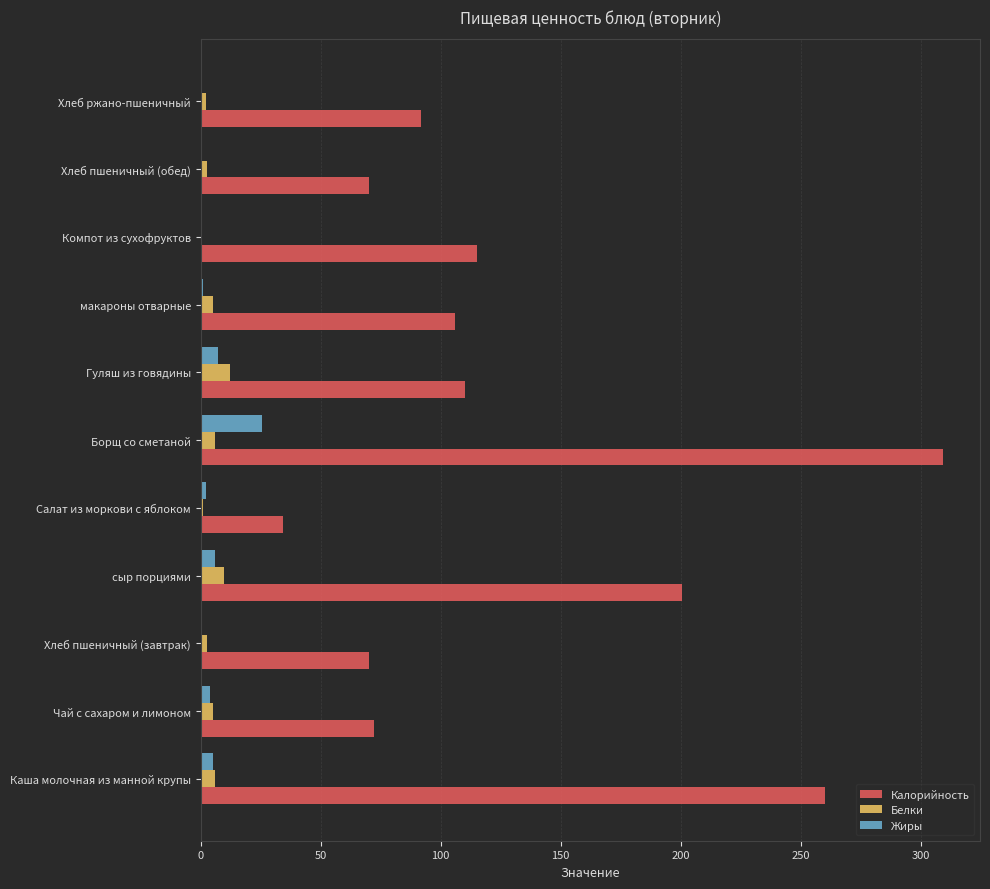

Is it true that Калорийность equals 55.4 at Салат из моркови с яблоком?

False